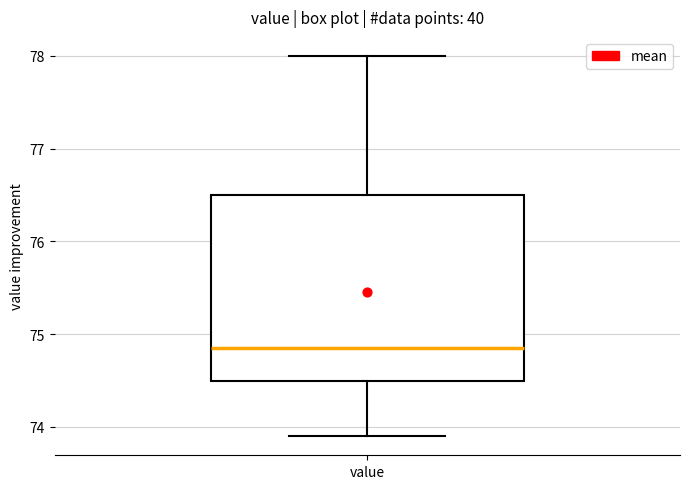

Transcribe this box plot: give where the median line is, the range the box spans, and where the two whiskers end, as read against the y-axis. The values are not printed on the chart, so give them approximately, as read against the axis.

median 74.9, box 74.5 to 76.5, whiskers 73.9 to 78.0